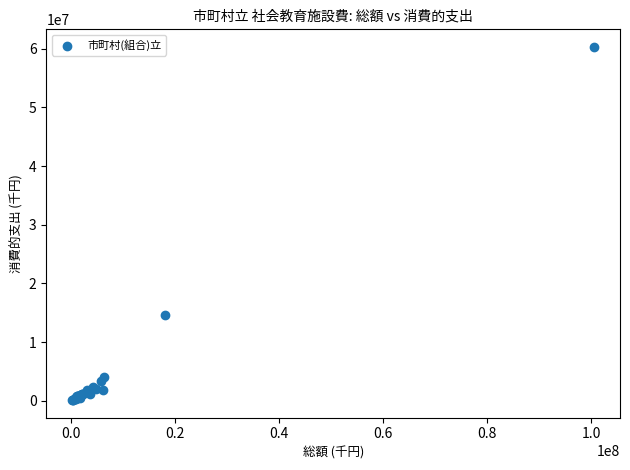

What Y value in the scatter plot is closest to 30228160?

14644990